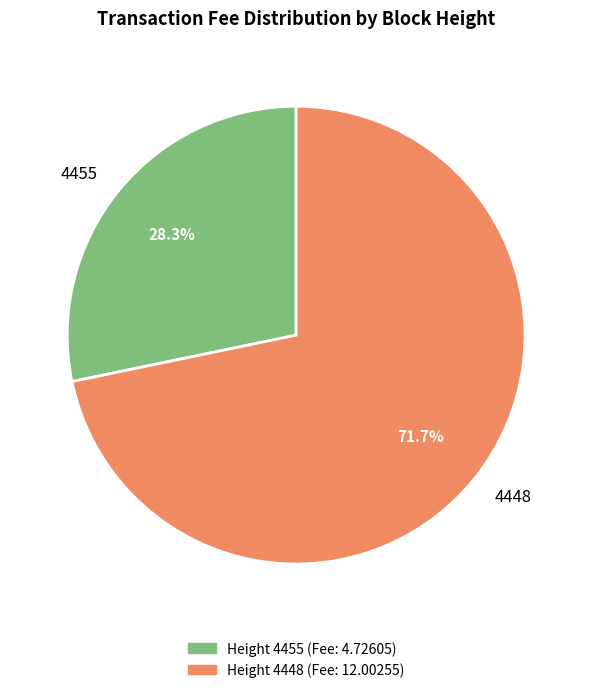

How many segments does this pie chart have?

2